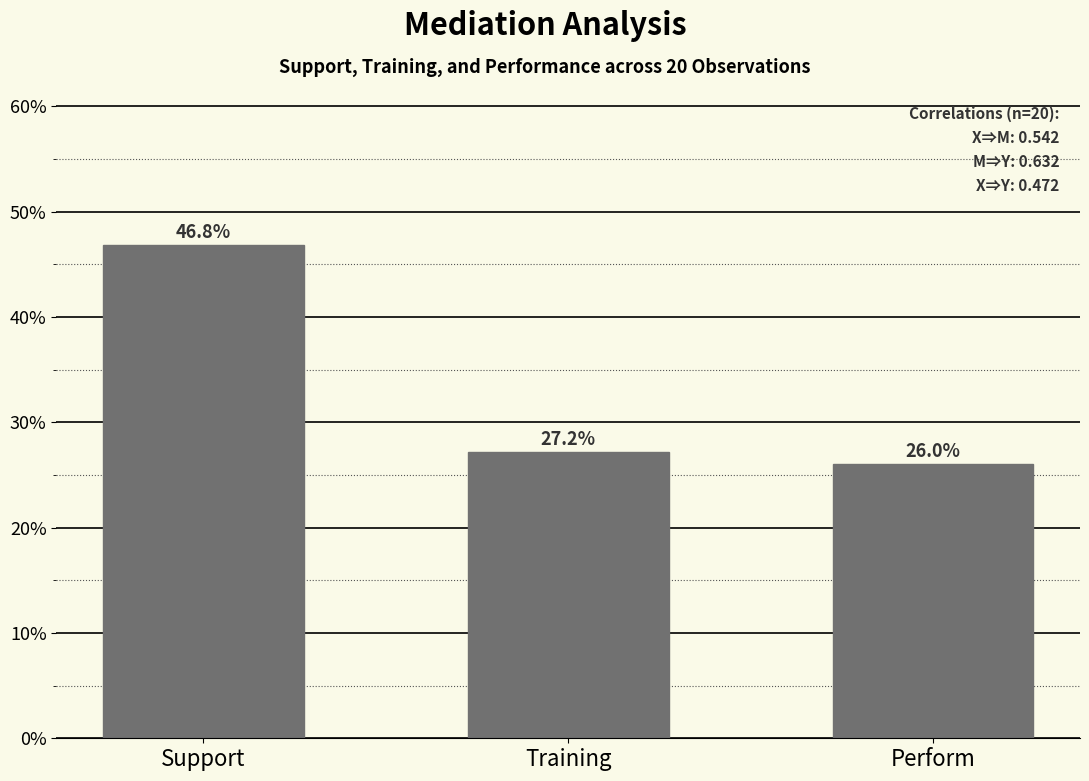

At which category does the chart reach its peak across all series?

Support